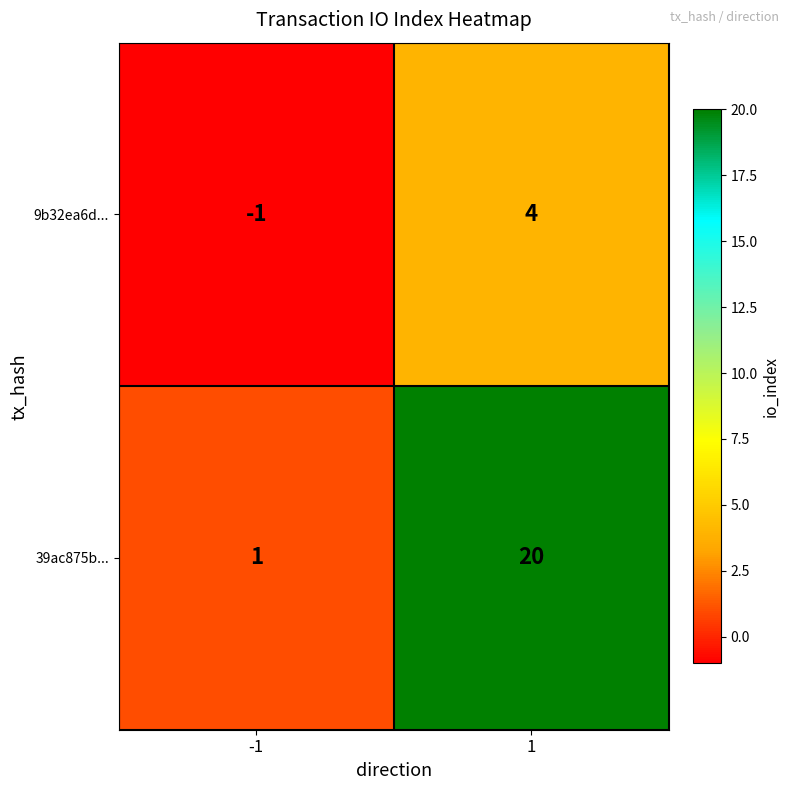

What is the difference between the highest and lowest values at -1?

2